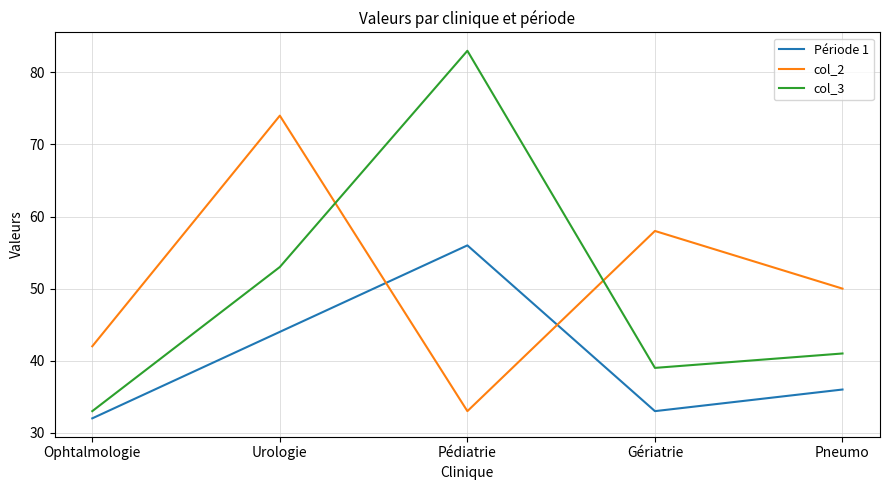

Which series has the widest spread of values?

col_3